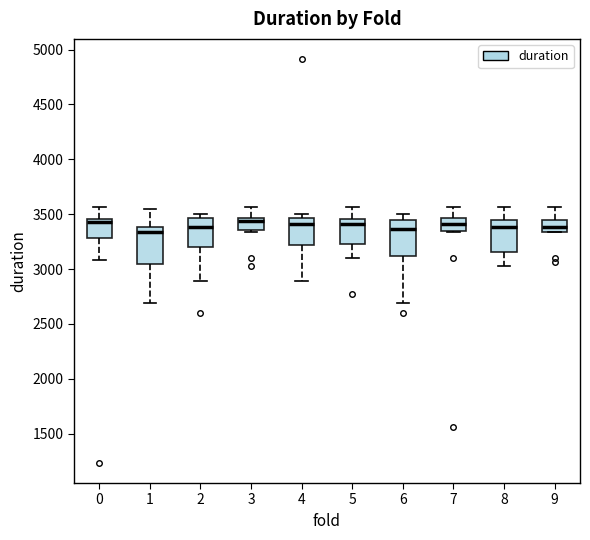

Where does the lower whisker of the box at x = 0 end on the y-axis? The values are not printed on the chart, so give them approximately, as read against the axis.

3100